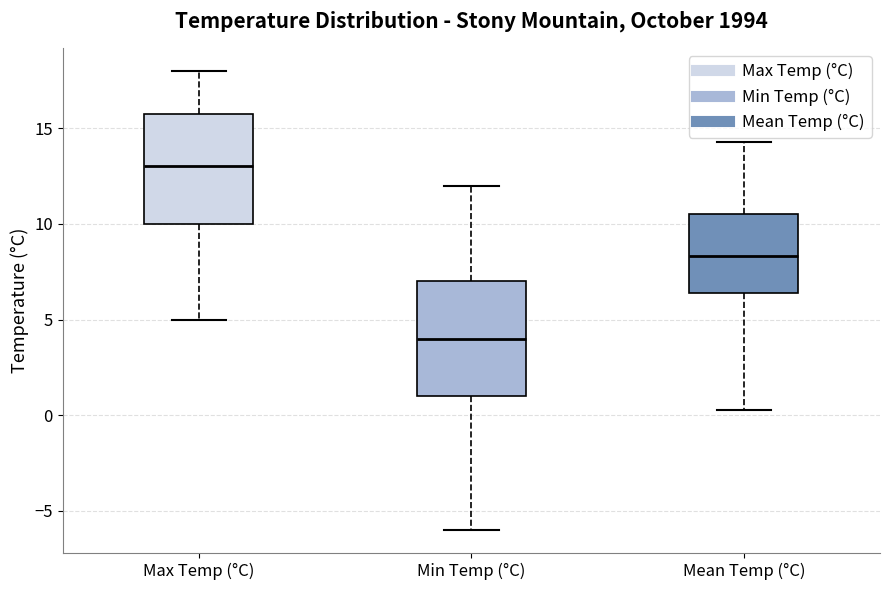

Reading left to right, transcribe this box plot: for each box, give where its median line is, the range the box spans, and where its two whiskers end, as read against the y-axis. The values are not printed on the chart, so give them approximately, as read against the axis.

Max Temp (°C): median 13.0, box 10.0 to 16.0, whiskers 5.0 to 18.0
Min Temp (°C): median 4.0, box 1.0 to 7.0, whiskers -6.0 to 12.0
Mean Temp (°C): median 8.5, box 6.5 to 10.5, whiskers 0.5 to 14.5